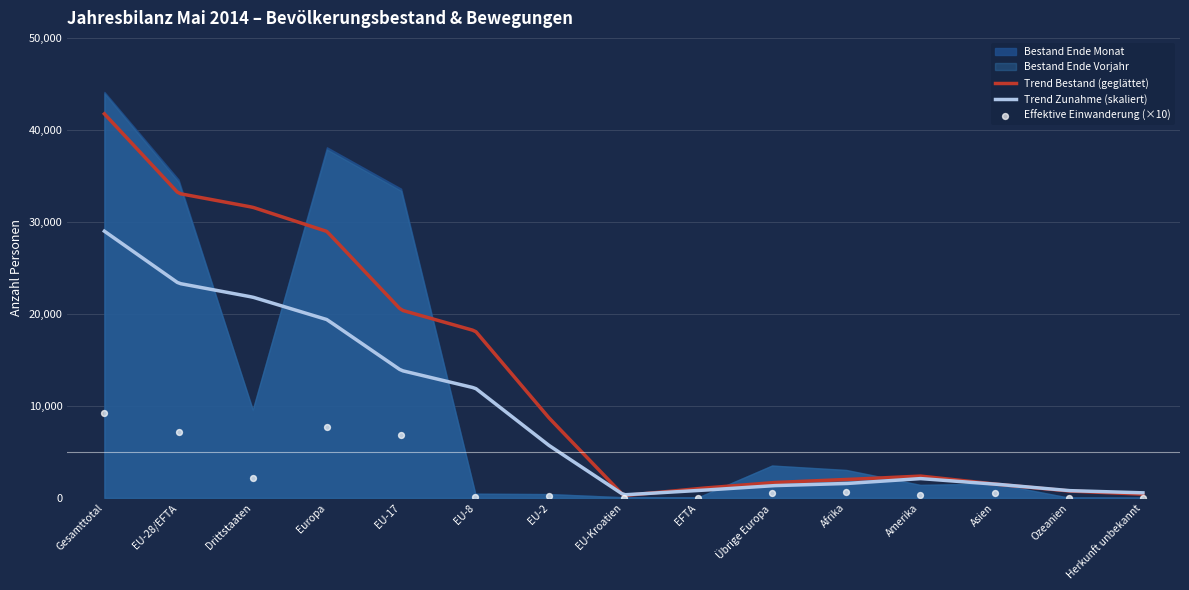

What is the maximum value for Trend Zunahme (skaliert)?

28990.0